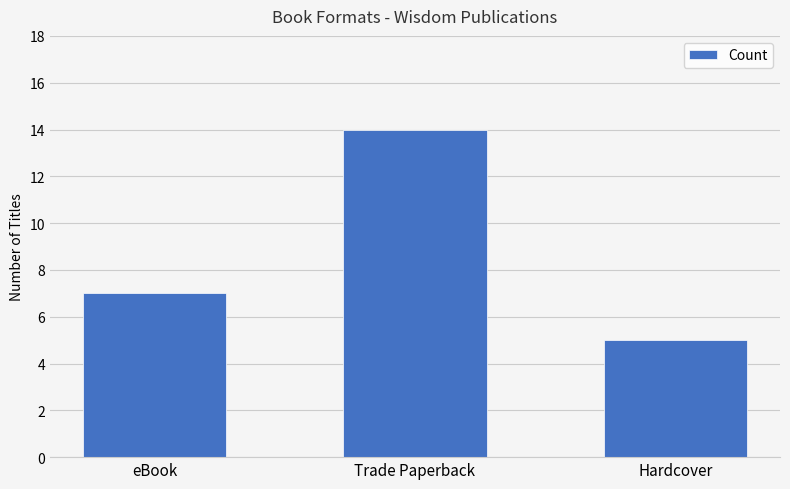

What position from the right is Hardcover?

1